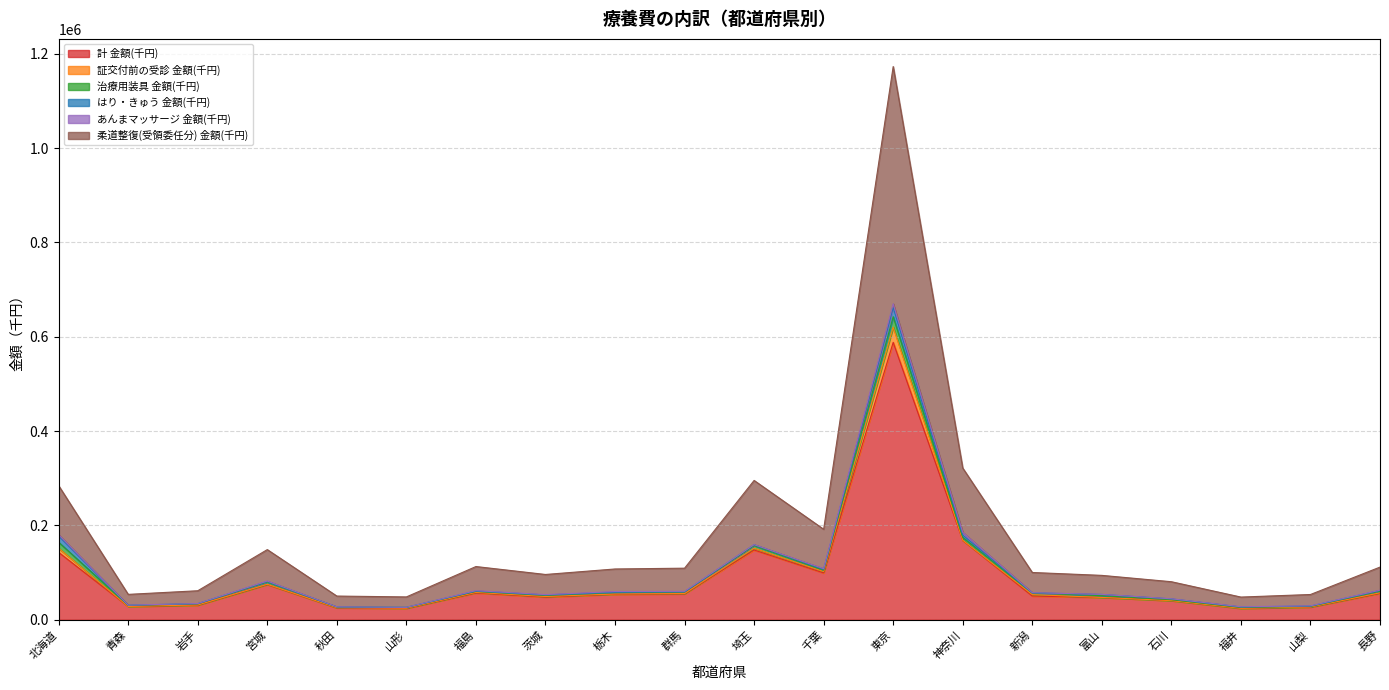

What is the label of the 1st point from the right?

長野